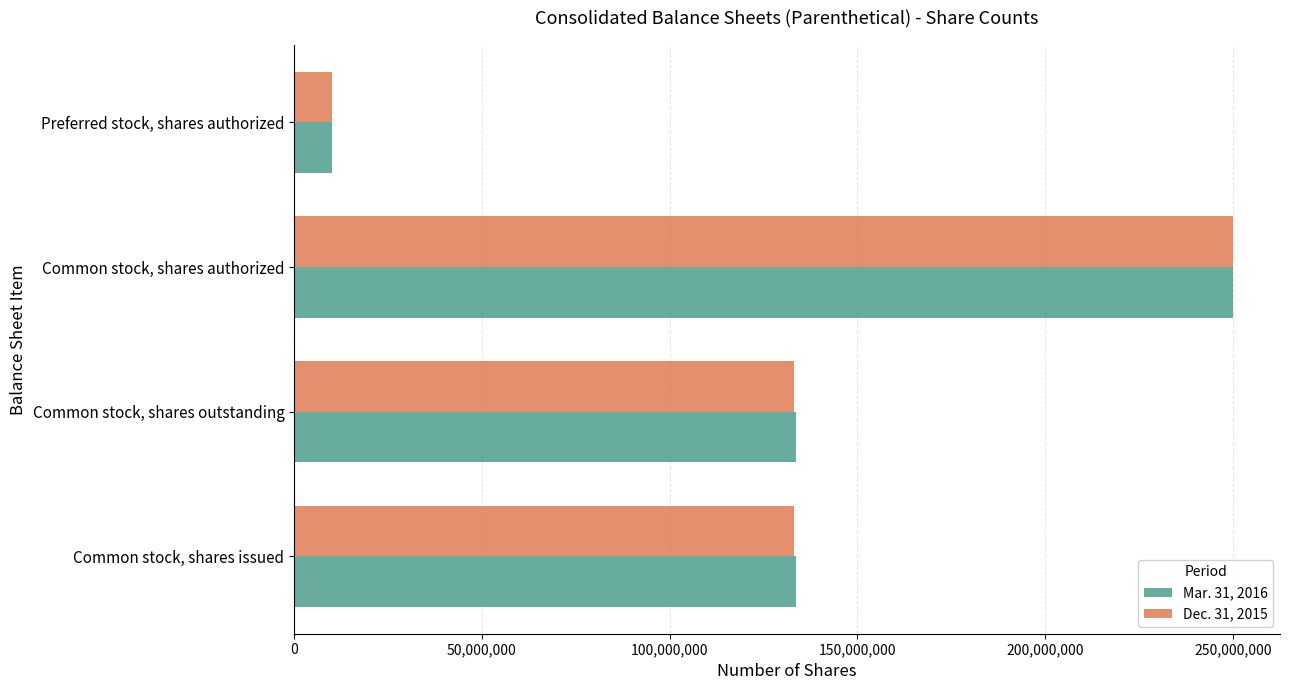

What is the total value across all series at Common stock, shares authorized?

500000000